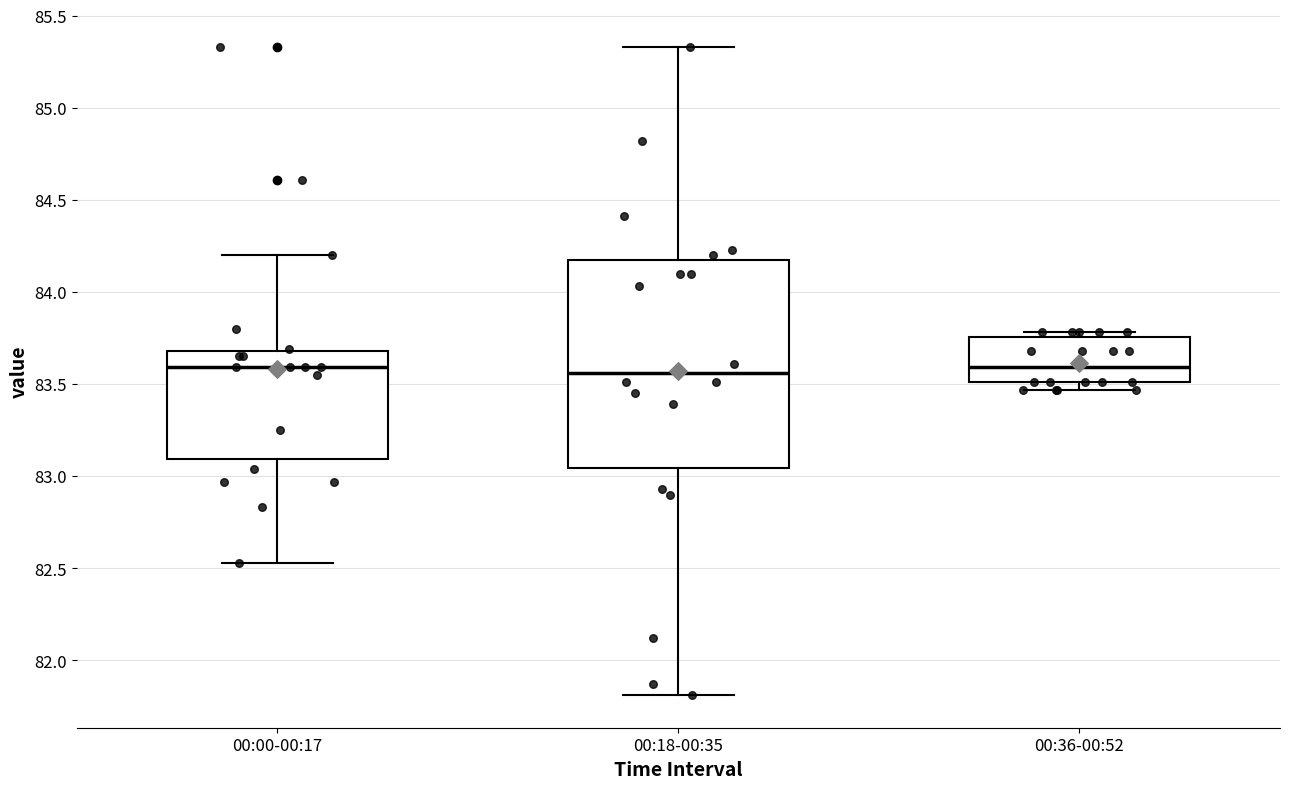

Where does the median line of the box for 00:36-00:52 sit on the y-axis? The values are not printed on the chart, so give them approximately, as read against the axis.

83.60